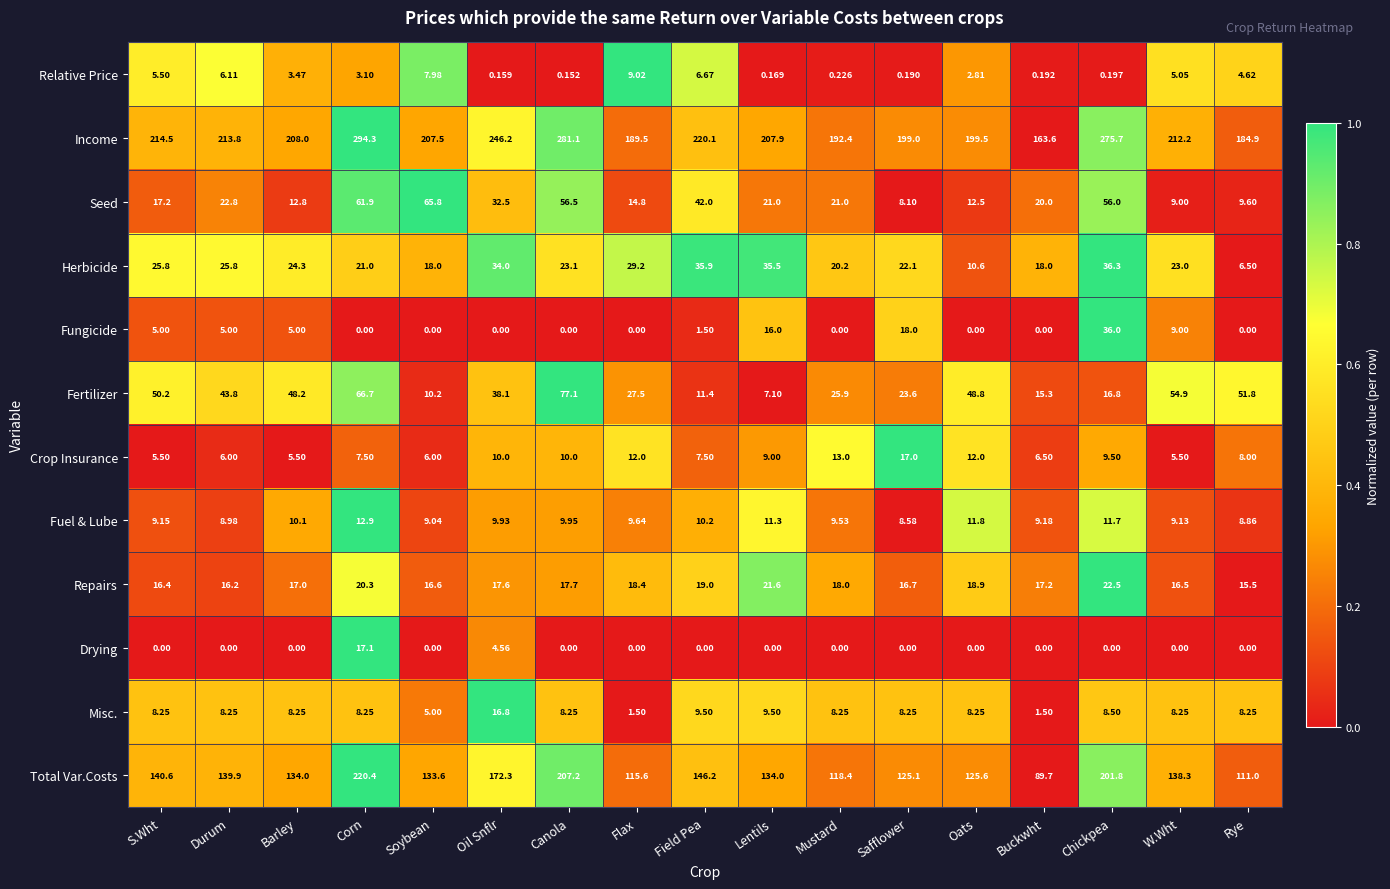

Between Barley and Flax, which series saw the biggest shift?

Fertilizer